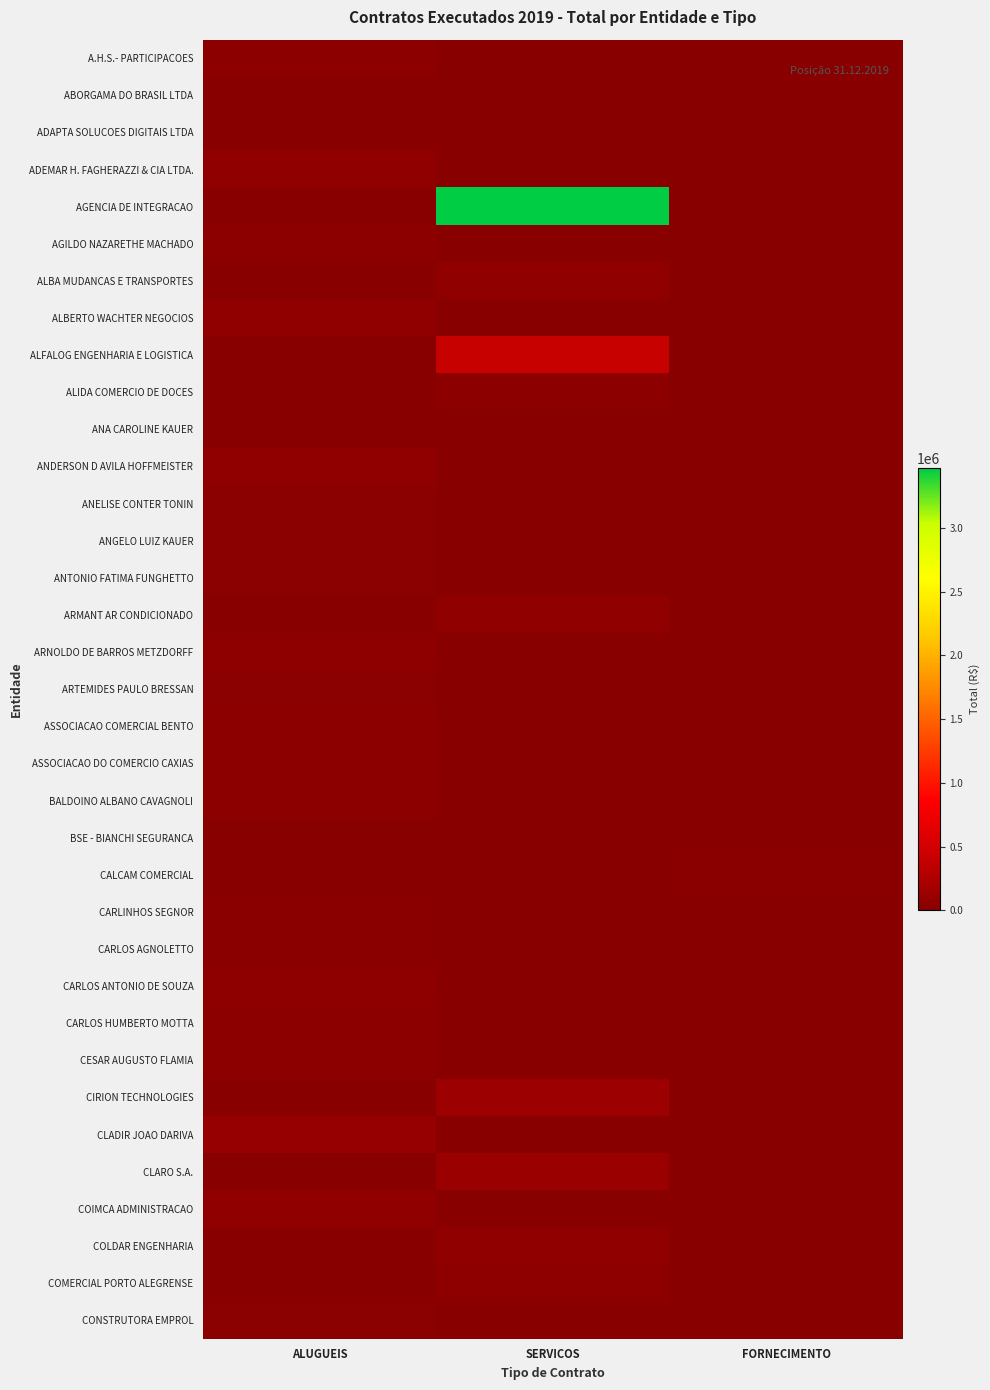

List the series in order of their peak value, lowest first.

ADAPTA SOLUCOES DIGITAIS LTDA, BSE - BIANCHI SEGURANCA, ABORGAMA DO BRASIL LTDA, ANA CAROLINE KAUER, CARLOS AGNOLETTO, CALCAM COMERCIAL, CARLINHOS SEGNOR, ANTONIO FATIMA FUNGHETTO, ANELISE CONTER TONIN, CONSTRUTORA EMPROL, ANGELO LUIZ KAUER, ARTEMIDES PAULO BRESSAN, AGILDO NAZARETHE MACHADO, ASSOCIACAO COMERCIAL BENTO, ALIDA COMERCIO DE DOCES, CESAR AUGUSTO FLAMIA, CARLOS HUMBERTO MOTTA, A.H.S.- PARTICIPACOES, ASSOCIACAO DO COMERCIO CAXIAS, BALDOINO ALBANO CAVAGNOLI, ARNOLDO DE BARROS METZDORFF, CARLOS ANTONIO DE SOUZA, COMERCIAL PORTO ALEGRENSE, ALBA MUDANCAS E TRANSPORTES, ANDERSON D AVILA HOFFMEISTER, COLDAR ENGENHARIA, ADEMAR H. FAGHERAZZI & CIA LTDA., ALBERTO WACHTER NEGOCIOS, ARMANT AR CONDICIONADO, COIMCA ADMINISTRACAO, CLADIR JOAO DARIVA, CLARO S.A., CIRION TECHNOLOGIES, ALFALOG ENGENHARIA E LOGISTICA, AGENCIA DE INTEGRACAO